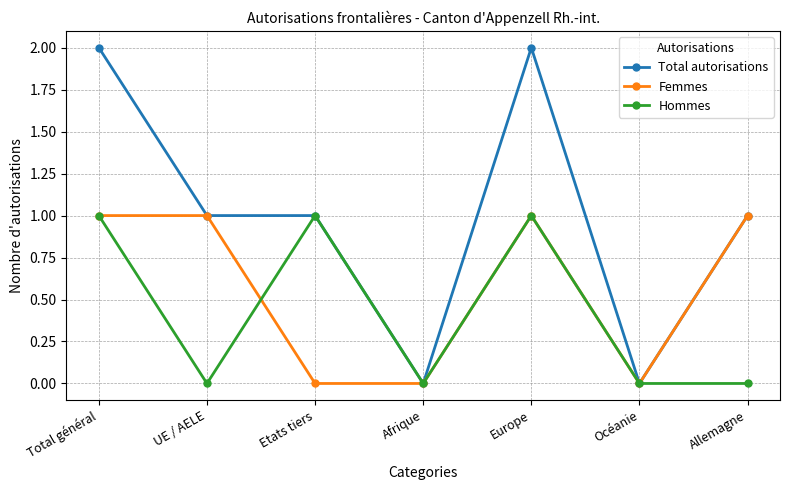

Reading left to right, transcribe all the data shown in this chart.

Total autorisations: Total général=2	UE / AELE=1	Etats tiers=1	Afrique=0	Europe=2	Océanie=0	Allemagne=1
Femmes: Total général=1	UE / AELE=1	Etats tiers=0	Afrique=0	Europe=1	Océanie=0	Allemagne=1
Hommes: Total général=1	UE / AELE=0	Etats tiers=1	Afrique=0	Europe=1	Océanie=0	Allemagne=0